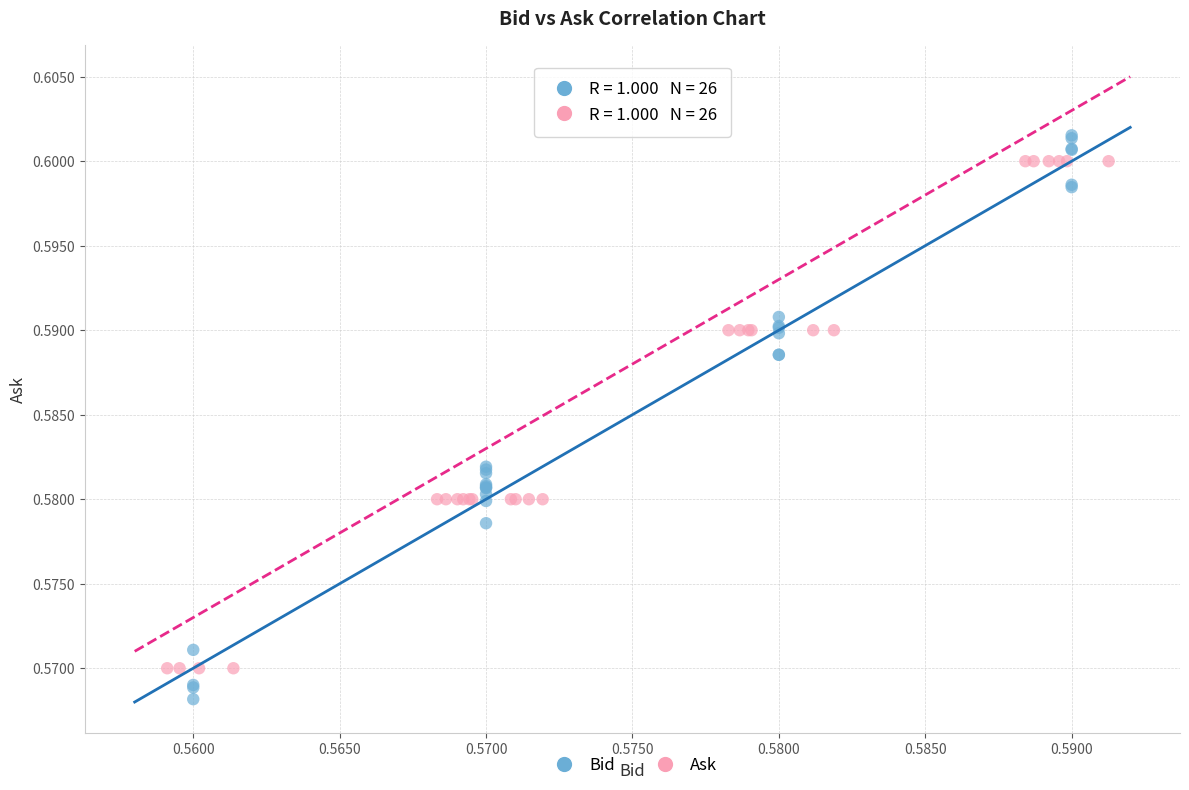

Which series contains the lowest Y value?

Bid